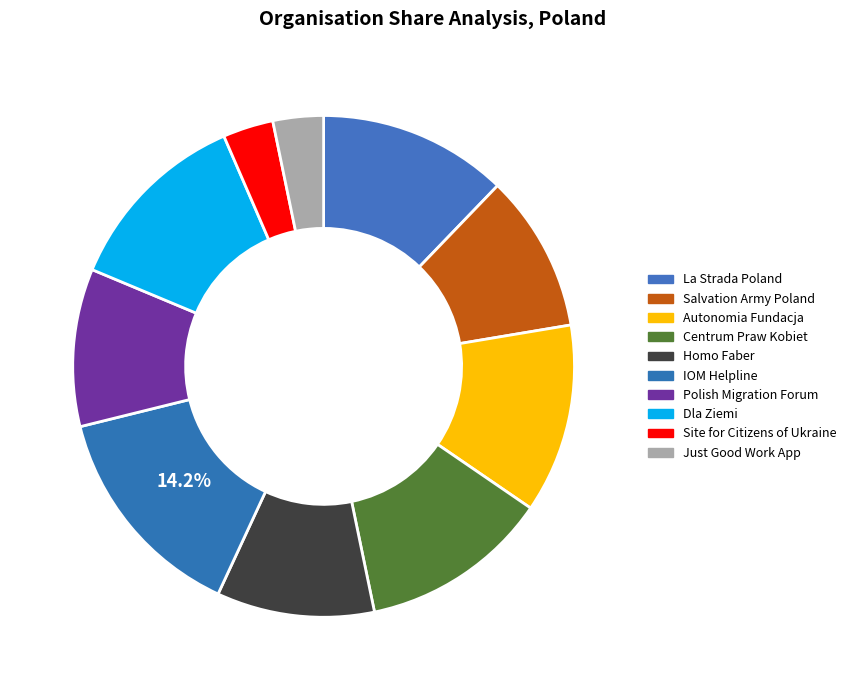

To the nearest percent, what portion does Site for Citizens of Ukraine represent?

3%